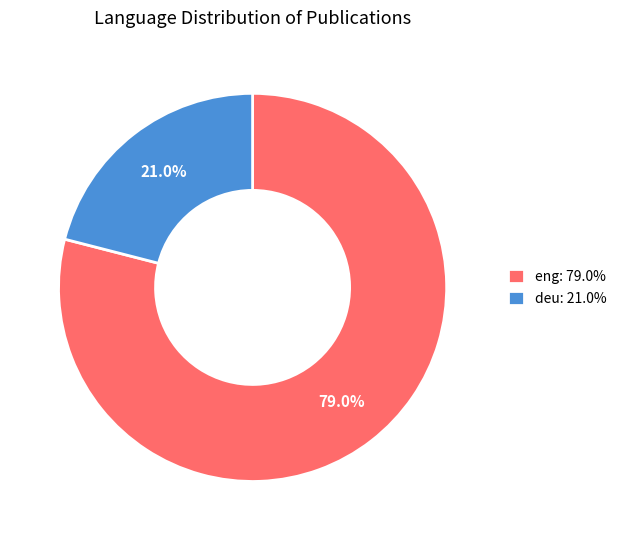

To the nearest percent, what is the average slice percentage?

50%